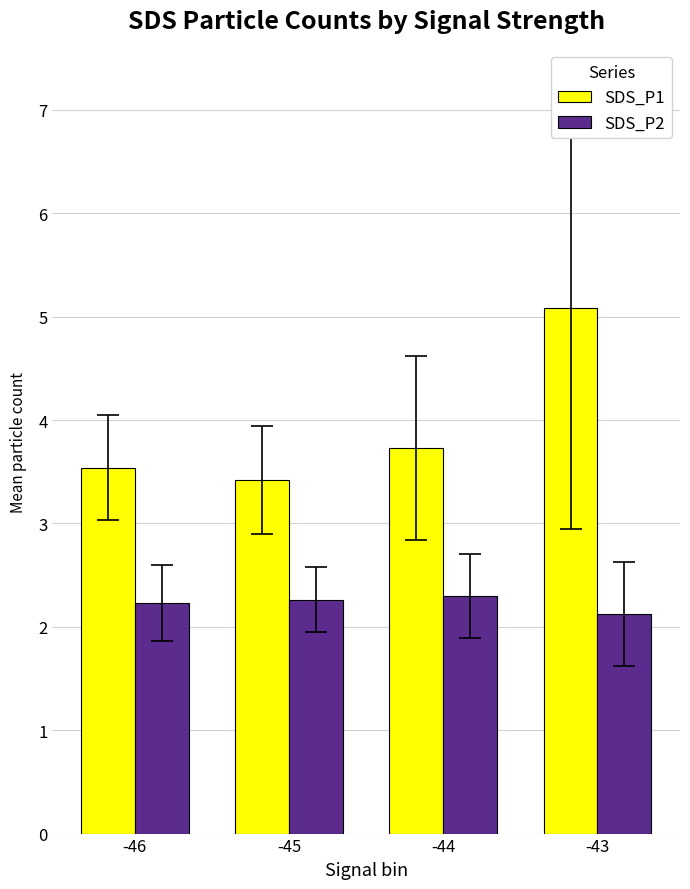

Which series changed the most between -46 and -44?

SDS_P1